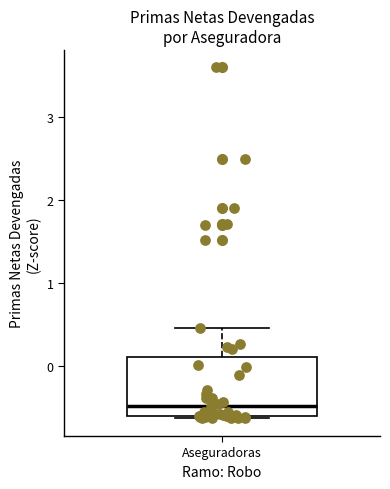

Transcribe this box plot: give where the median line is, the range the box spans, and where the two whiskers end, as read against the y-axis. The values are not printed on the chart, so give them approximately, as read against the axis.

median -0.5, box -0.6 to 0.1, whiskers -0.6 to 0.5